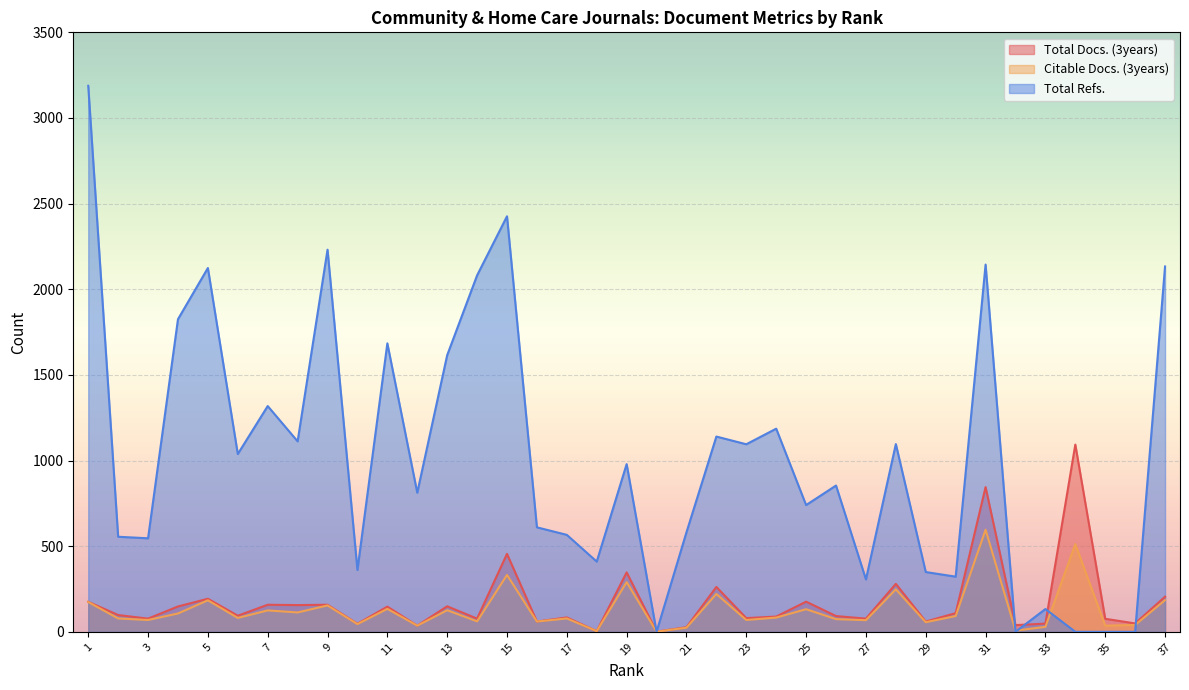

Rank the series by their maximum value, from highest to lowest.

Total Refs., Total Docs. (3years), Citable Docs. (3years)